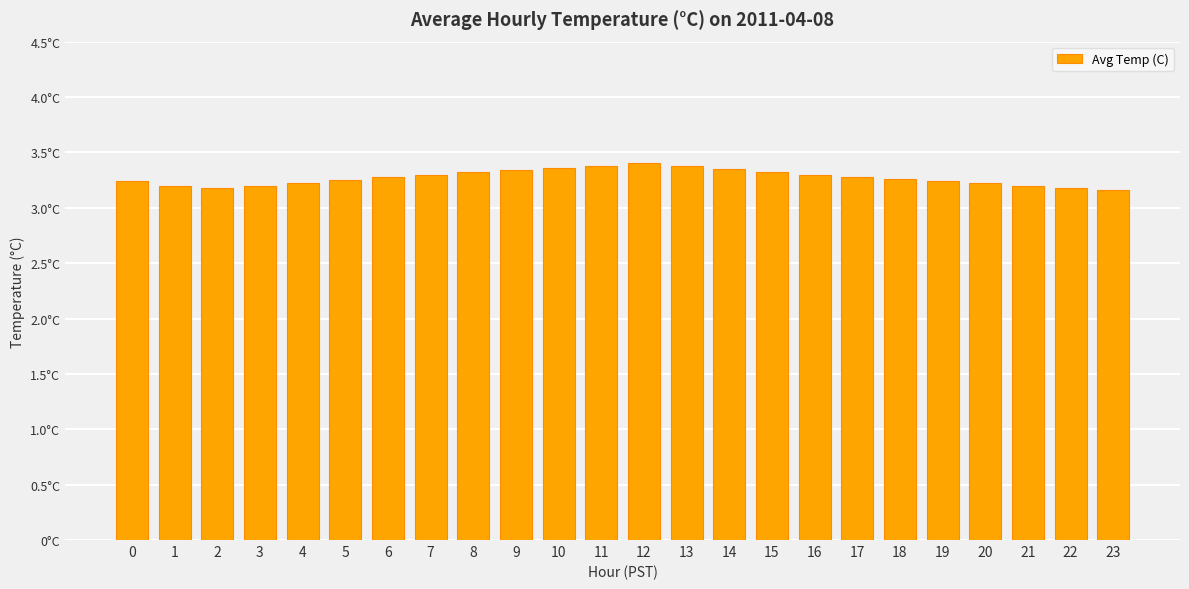

List the labels in order of value, largest first.

12, 11, 13, 10, 14, 9, 8, 15, 7, 16, 6, 17, 18, 5, 0, 19, 4, 20, 1, 3, 21, 2, 22, 23